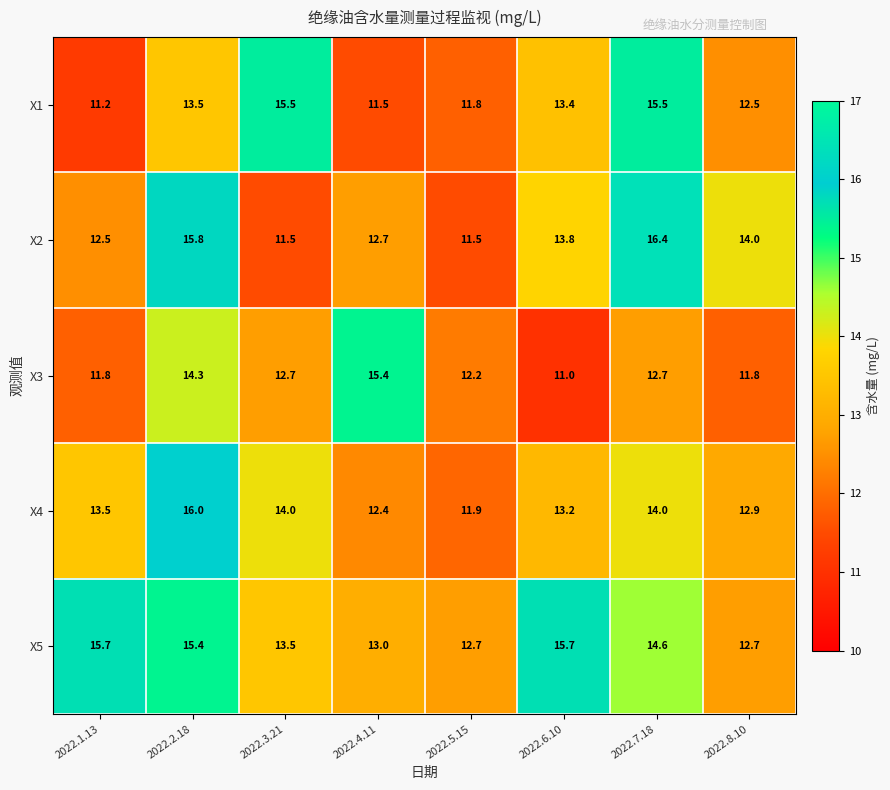

True or false: X1 has a value of 8.9 at 2022.7.18.

False